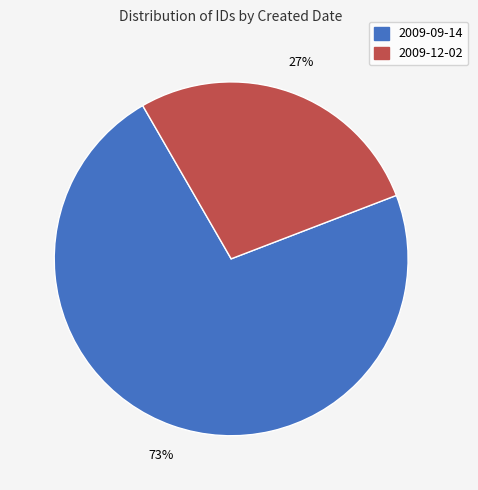

To the nearest percent, what is the average slice percentage?

50%